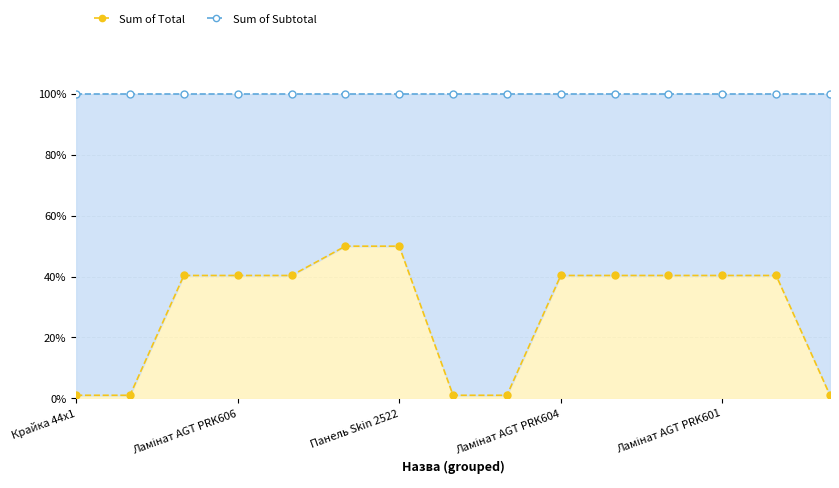

Which label corresponds to the largest value in the chart?

Крайка 44x1